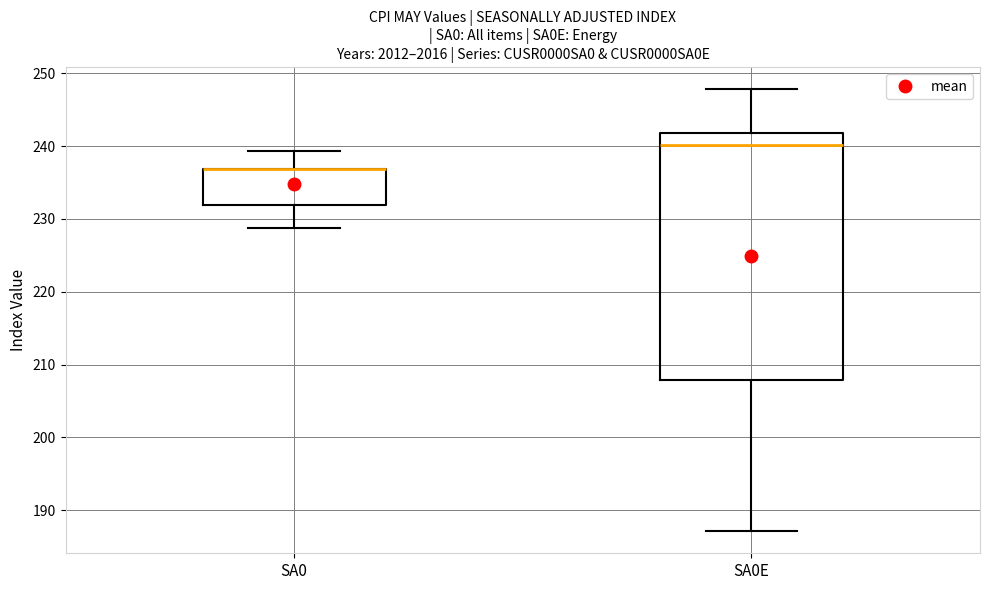

Where does the lower whisker of the box for SA0 end on the y-axis? The values are not printed on the chart, so give them approximately, as read against the axis.

229